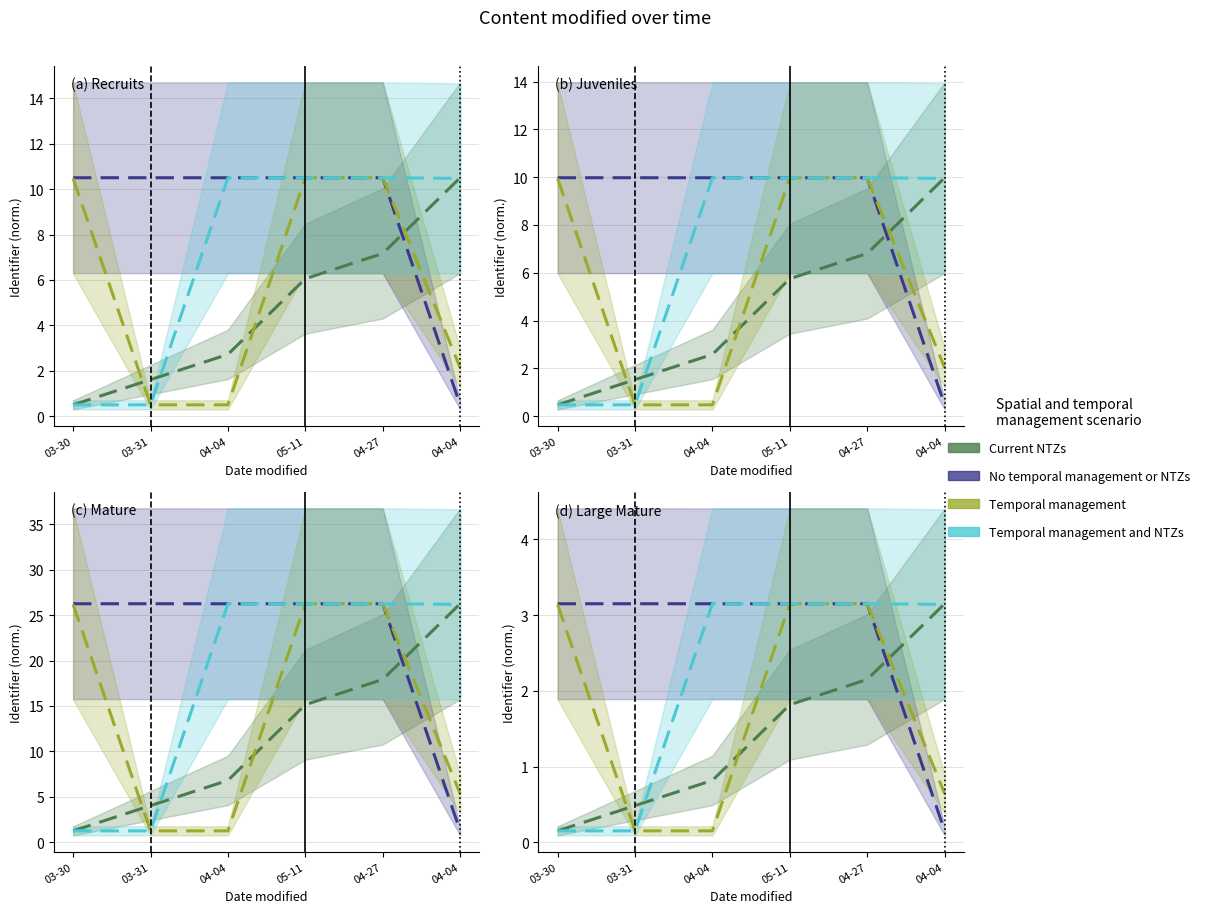

Between which two adjacent categories do Temporal management and No temporal management or NTZs first intersect?

04-04 and 05-11